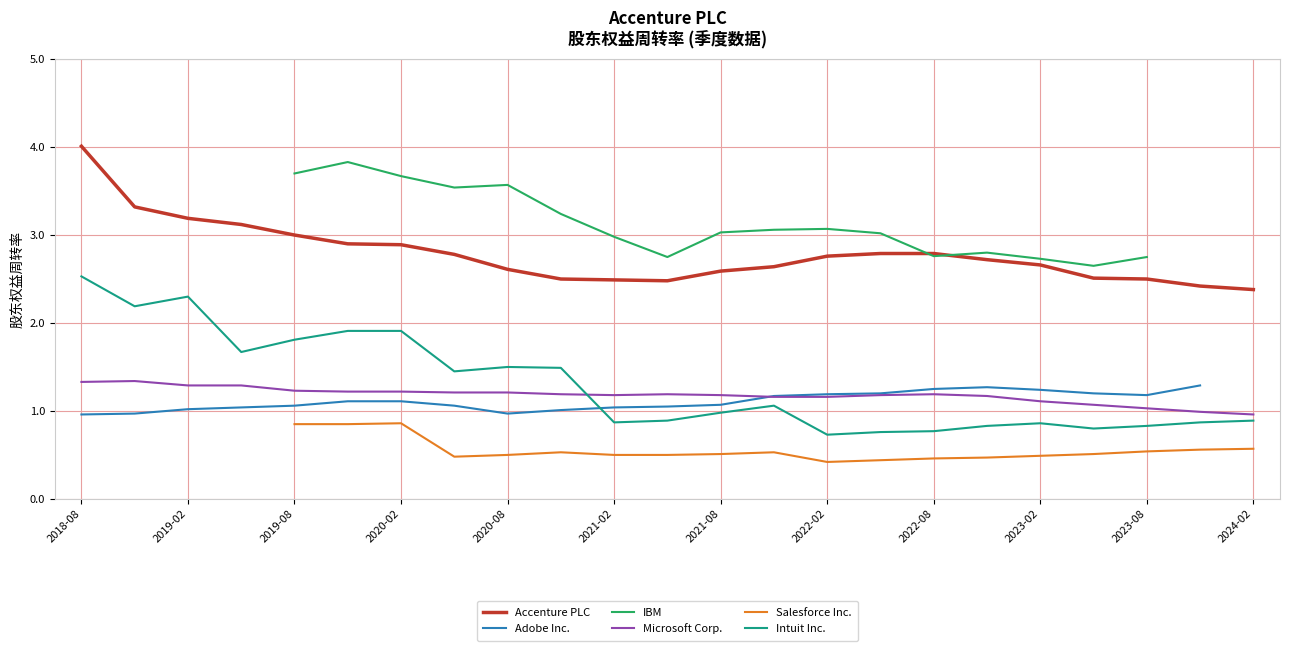

How many lines are shown in the chart?

6